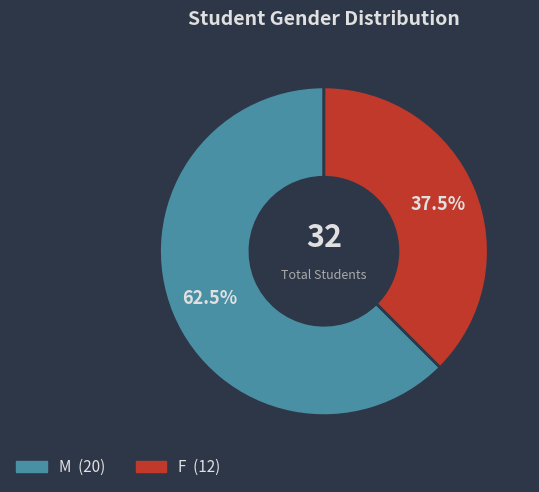

What portion of the pie excludes F?

62.5%